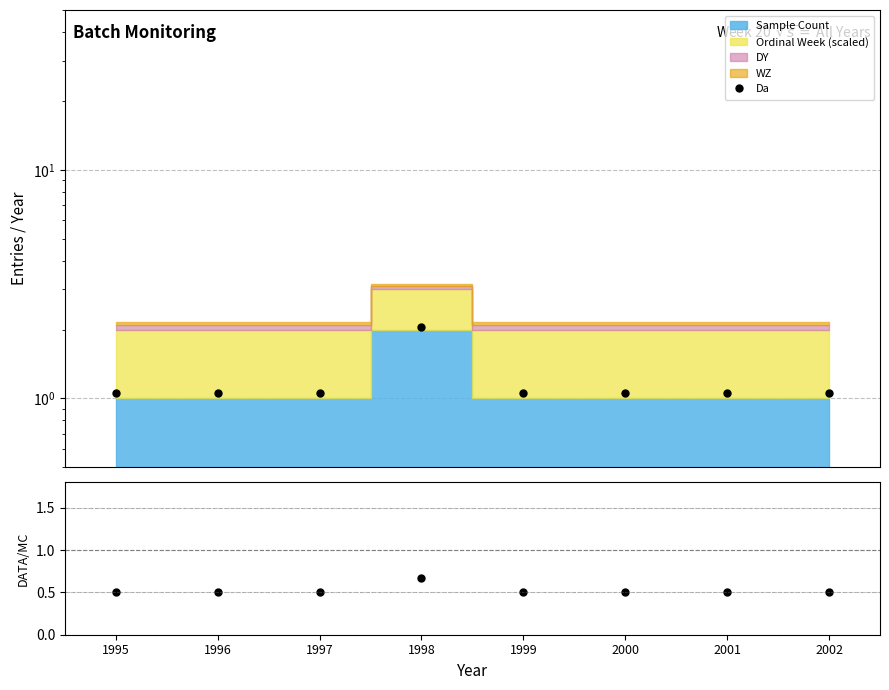

True or false: Ratio and Da intersect in this chart.

False